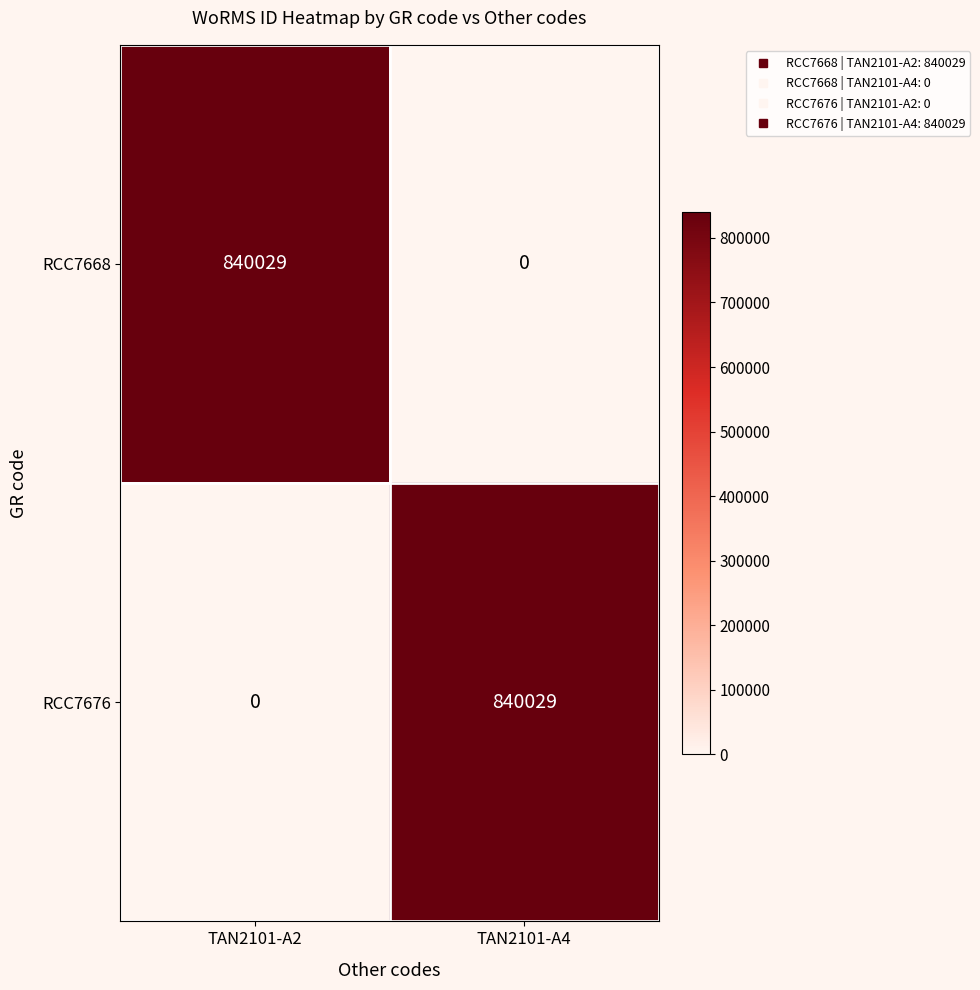

Rank the series at TAN2101-A2 from highest to lowest value.

RCC7668, RCC7676